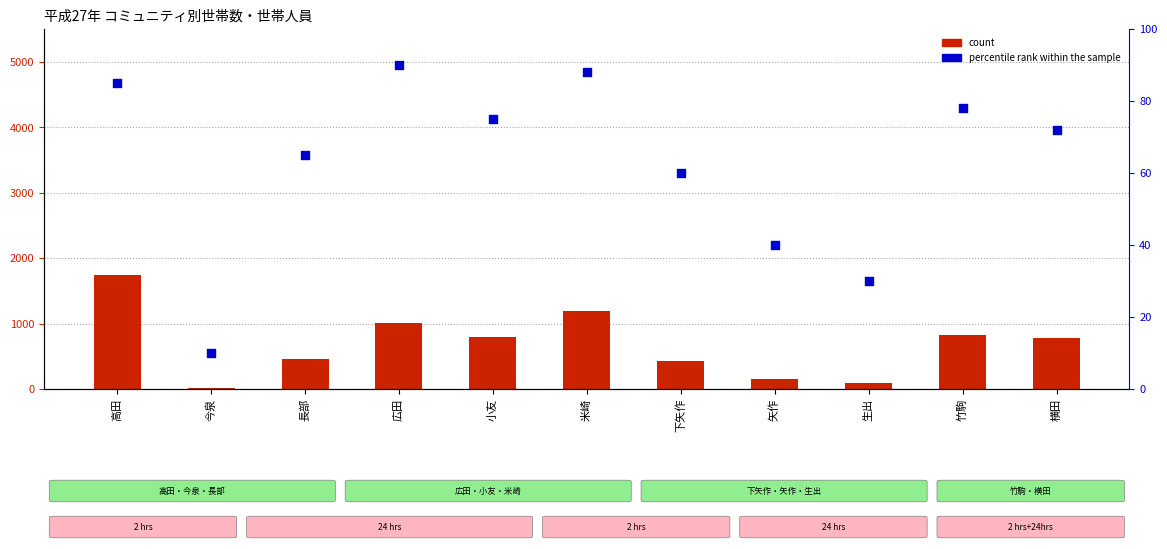

Is the value of count at 小友 greater than the value of percentile rank within the sample at 矢作?

Yes